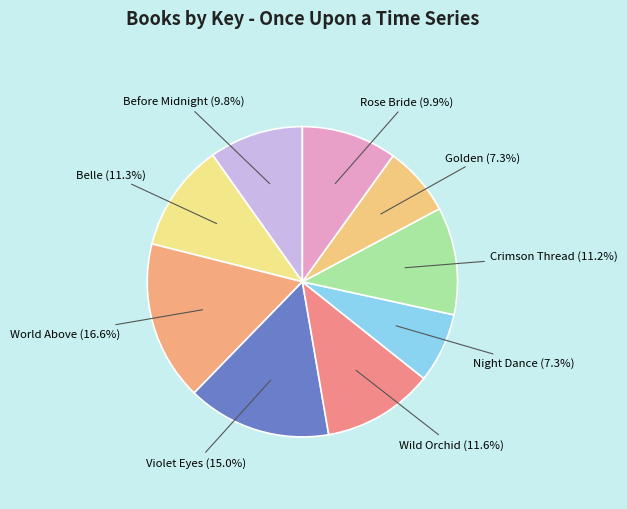

How many slices are in this pie chart?

9